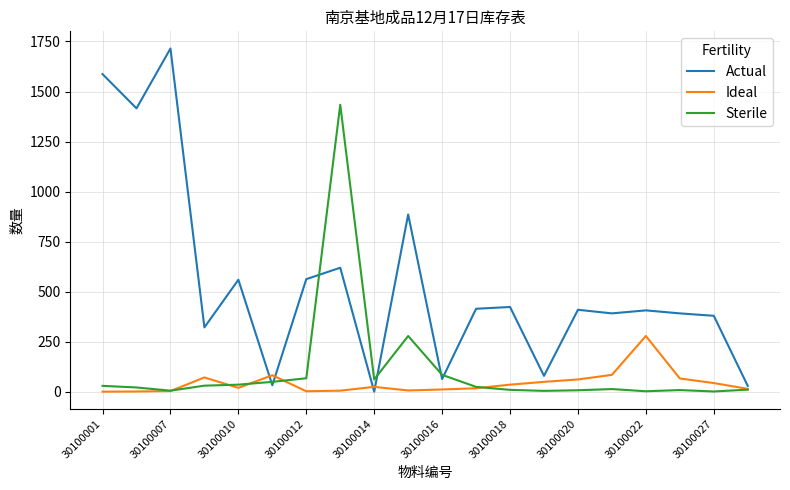

What is the maximum value for Actual?

1715